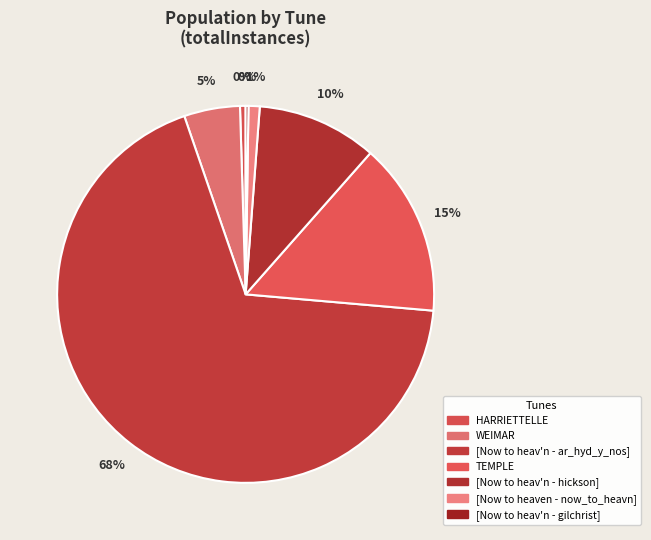

What percentage do [Now to heav'n - gilchrist] and [Now to heav'n - ar_hyd_y_nos] together represent?

68.6%